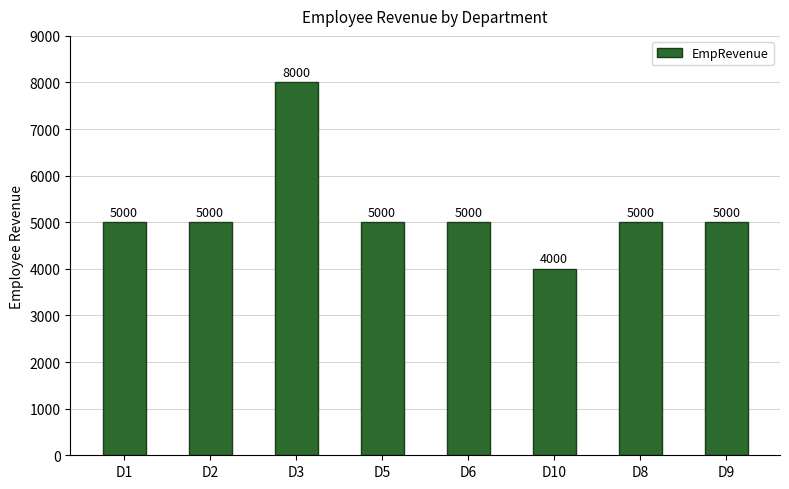

The chart shows a value of 5000 at D2. True or false?

True